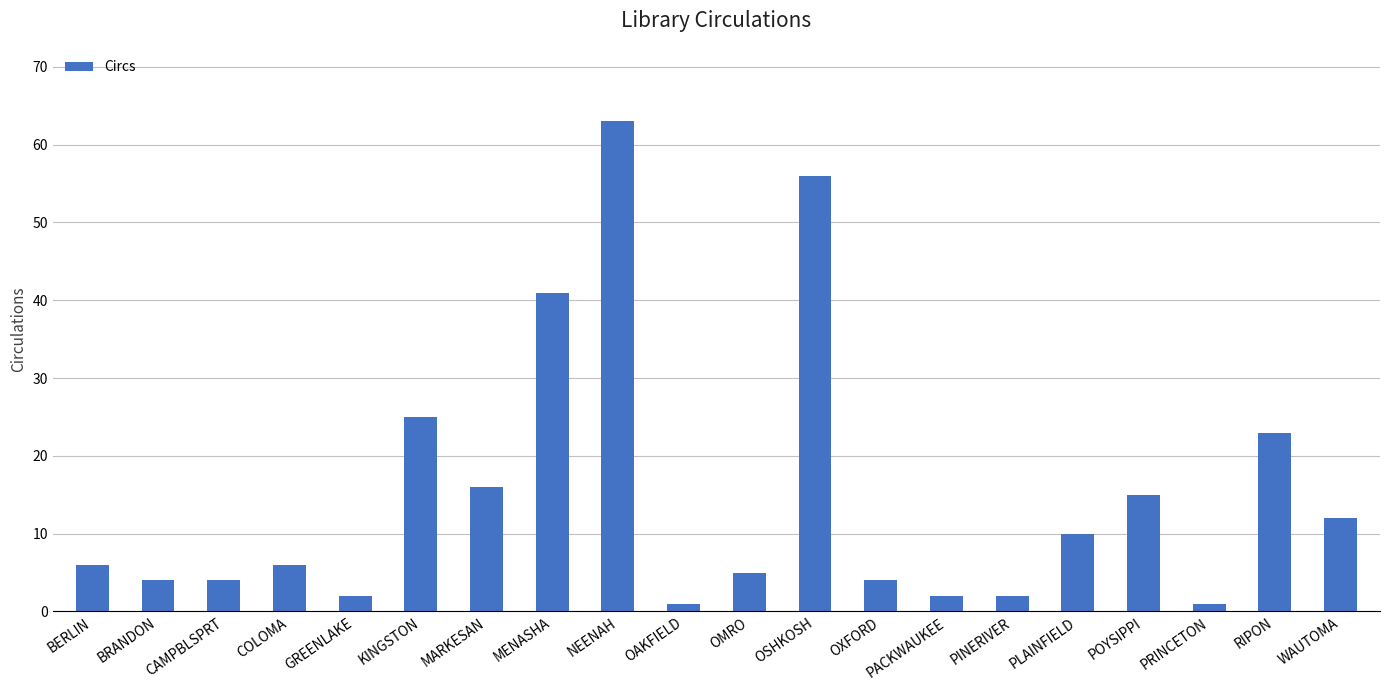

Approximately how many times larger is the value at POYSIPPI compared to PACKWAUKEE?

7.5